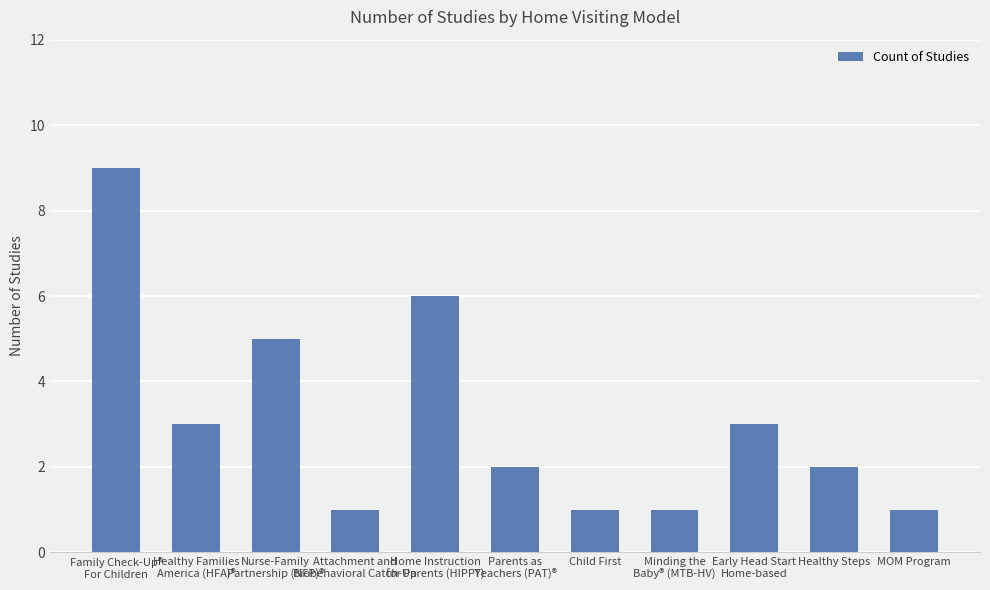

What is the greatest value displayed?

9